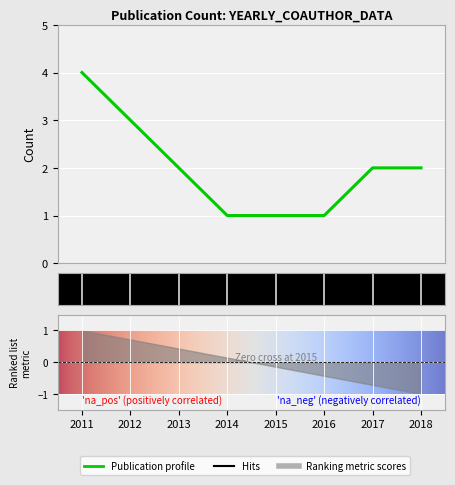

The chart shows a value of 1 at 2015. True or false?

True